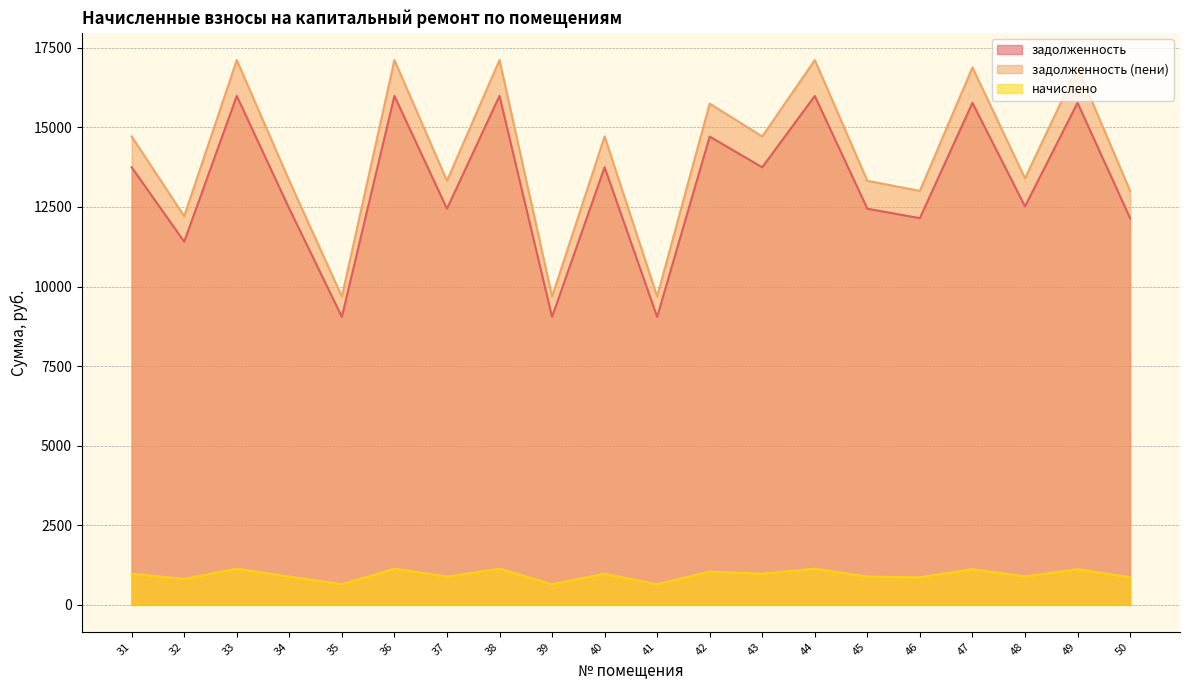

What is the sum of all задолженность (пени) values?

282802.0